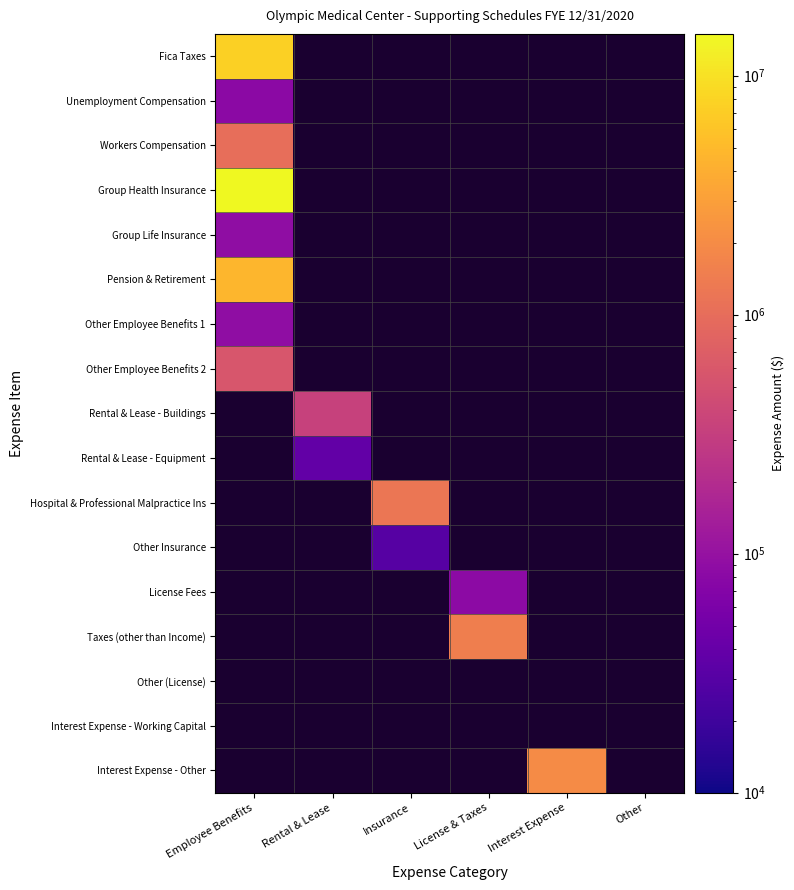

Which series has the largest total across all categories?

Group Health Insurance